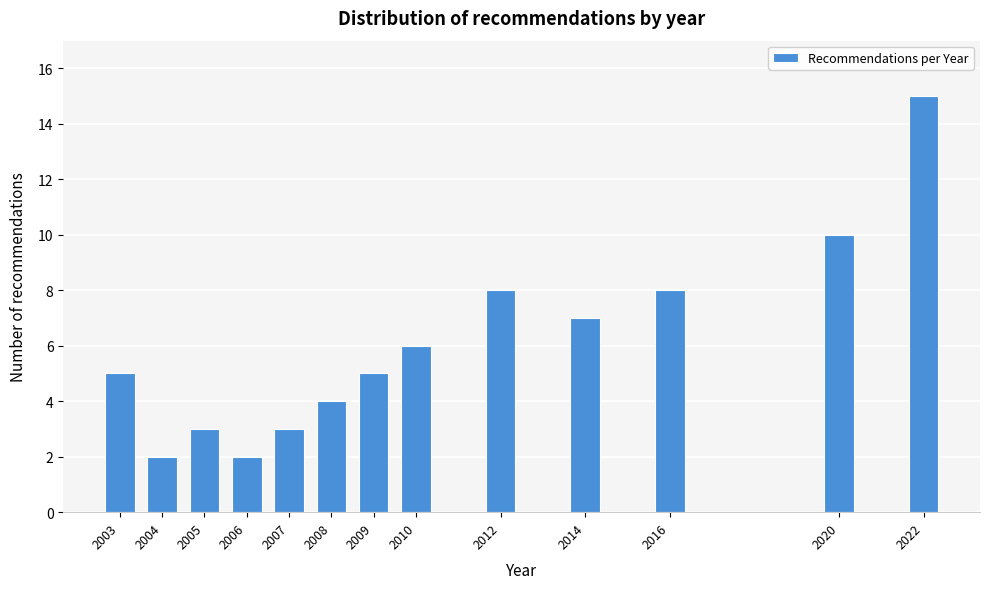

Reading left to right, list all the values displayed in this chart.

5	2	3	2	3	4	5	6	8	7	8	10	15